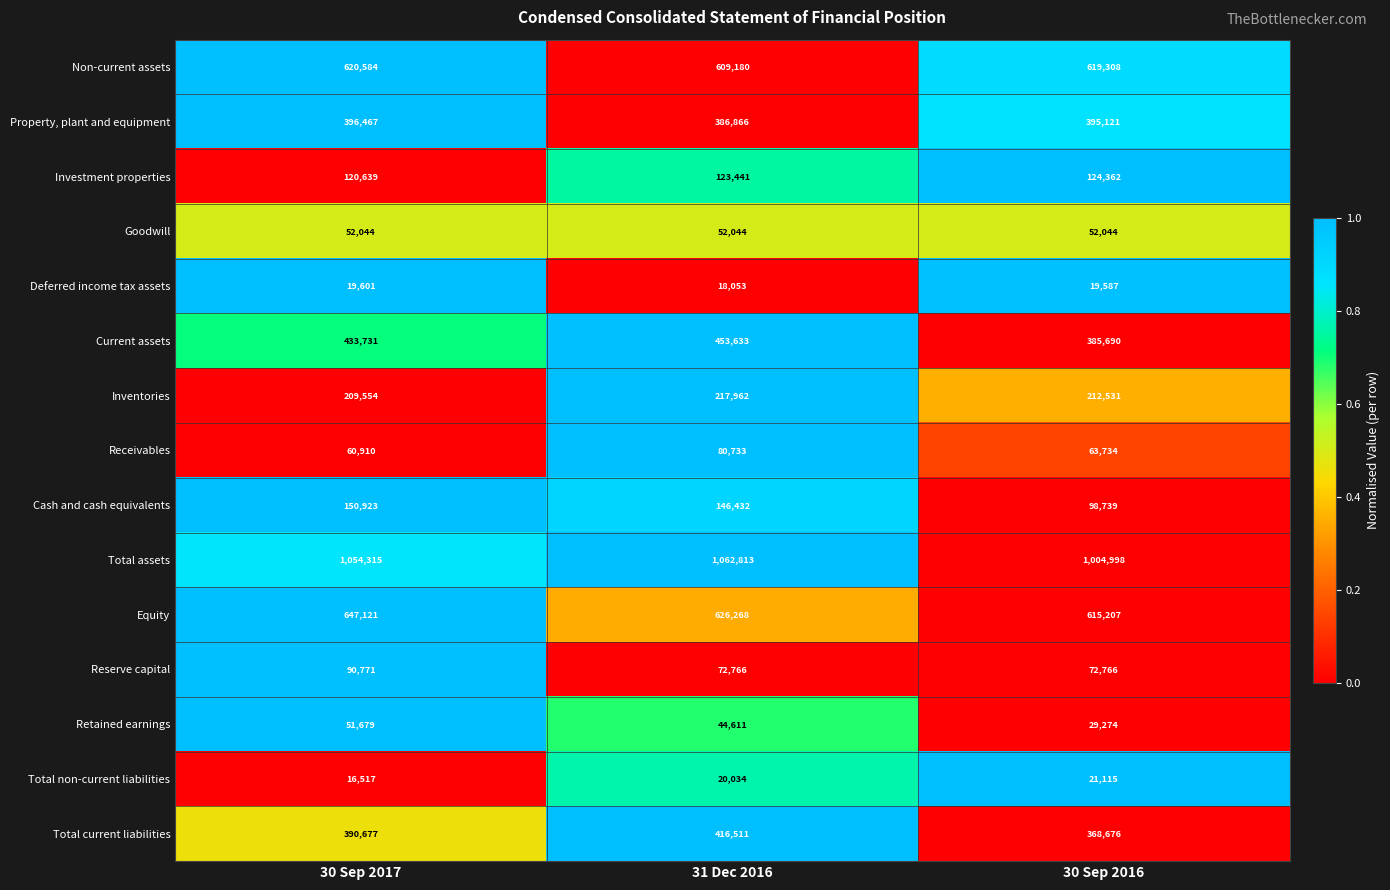

At how many categories does at least one series exceed 202424?

3